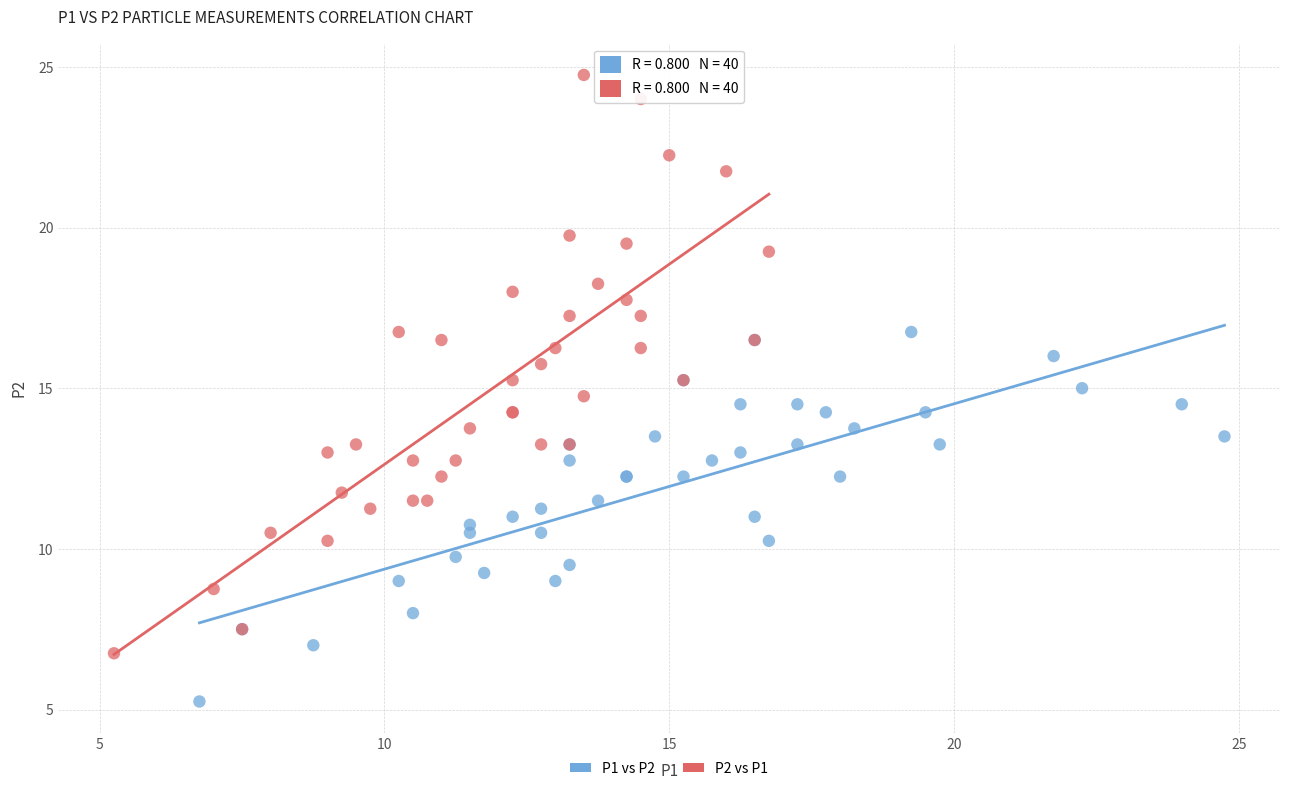

Which series has the largest Y range (max minus min)?

P2 vs P1